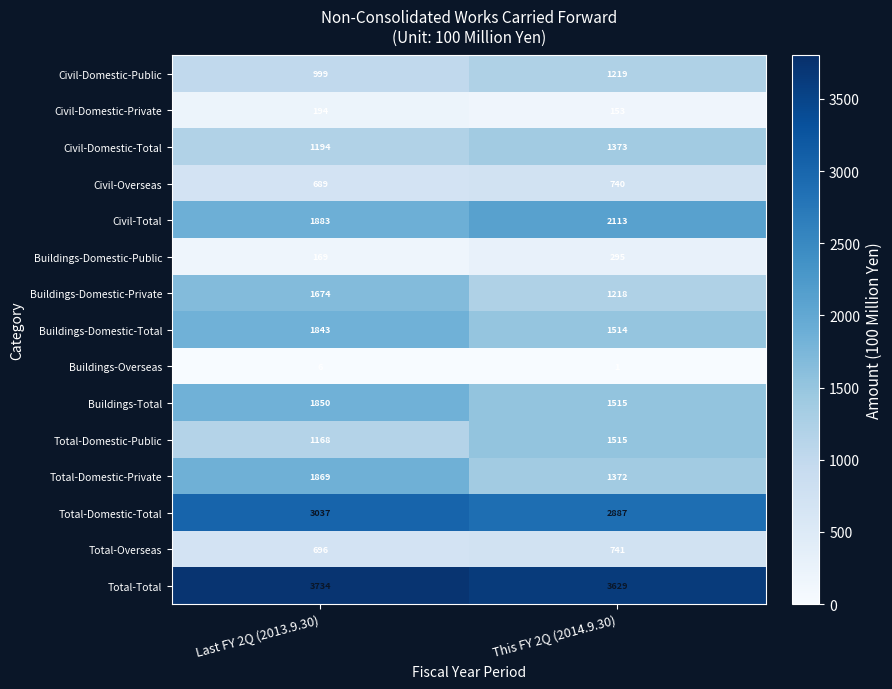

Reading left to right, what are all the values shown in this chart?

Civil-Domestic-Public: 999	1219
Civil-Domestic-Private: 194	153
Civil-Domestic-Total: 1194	1373
Civil-Overseas: 689	740
Civil-Total: 1883	2113
Buildings-Domestic-Public: 169	295
Buildings-Domestic-Private: 1674	1218
Buildings-Domestic-Total: 1843	1514
Buildings-Overseas: 6	1
Buildings-Total: 1850	1515
Total-Domestic-Public: 1168	1515
Total-Domestic-Private: 1869	1372
Total-Domestic-Total: 3037	2887
Total-Overseas: 696	741
Total-Total: 3734	3629